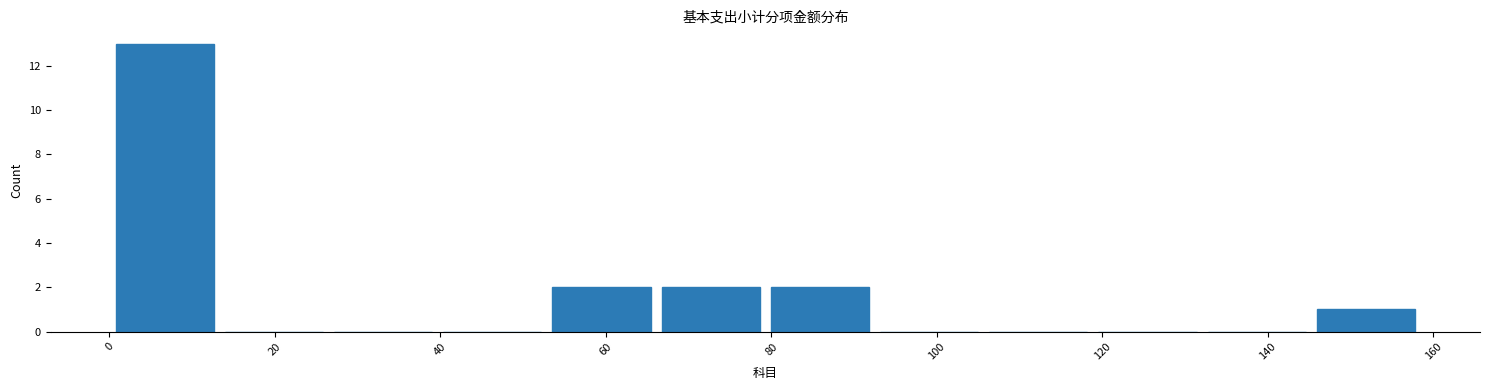

Which range on the x-axis has the tallest bar?

0 to 14